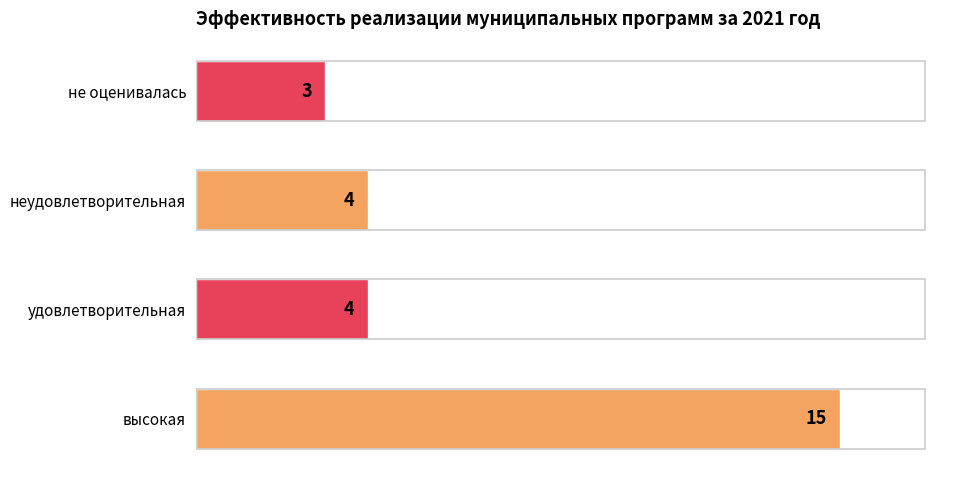

Reading bottom to top, extract all data points from this chart.

15	4	4	3